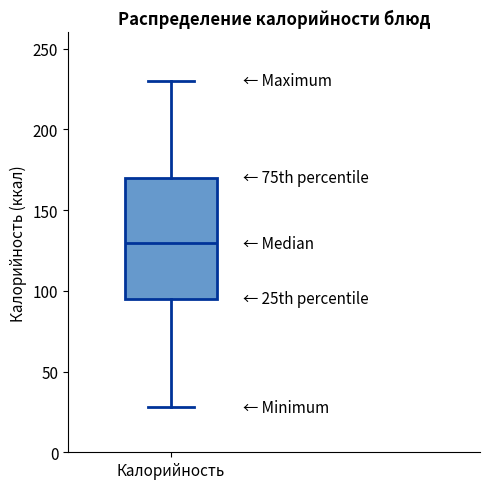

Where is the upper edge of the box for Калорийность on the y-axis? The values are not printed on the chart, so give them approximately, as read against the axis.

170